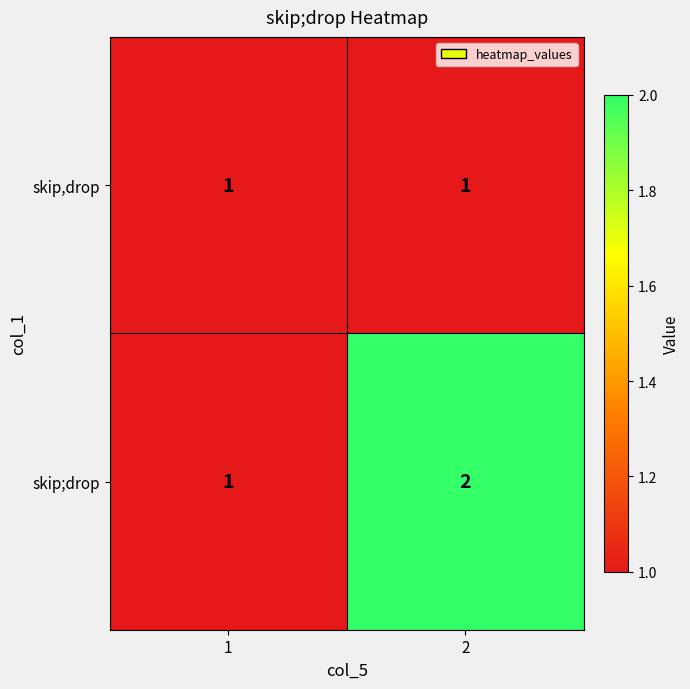

The skip,drop series shows 1 at 1. True or false?

True